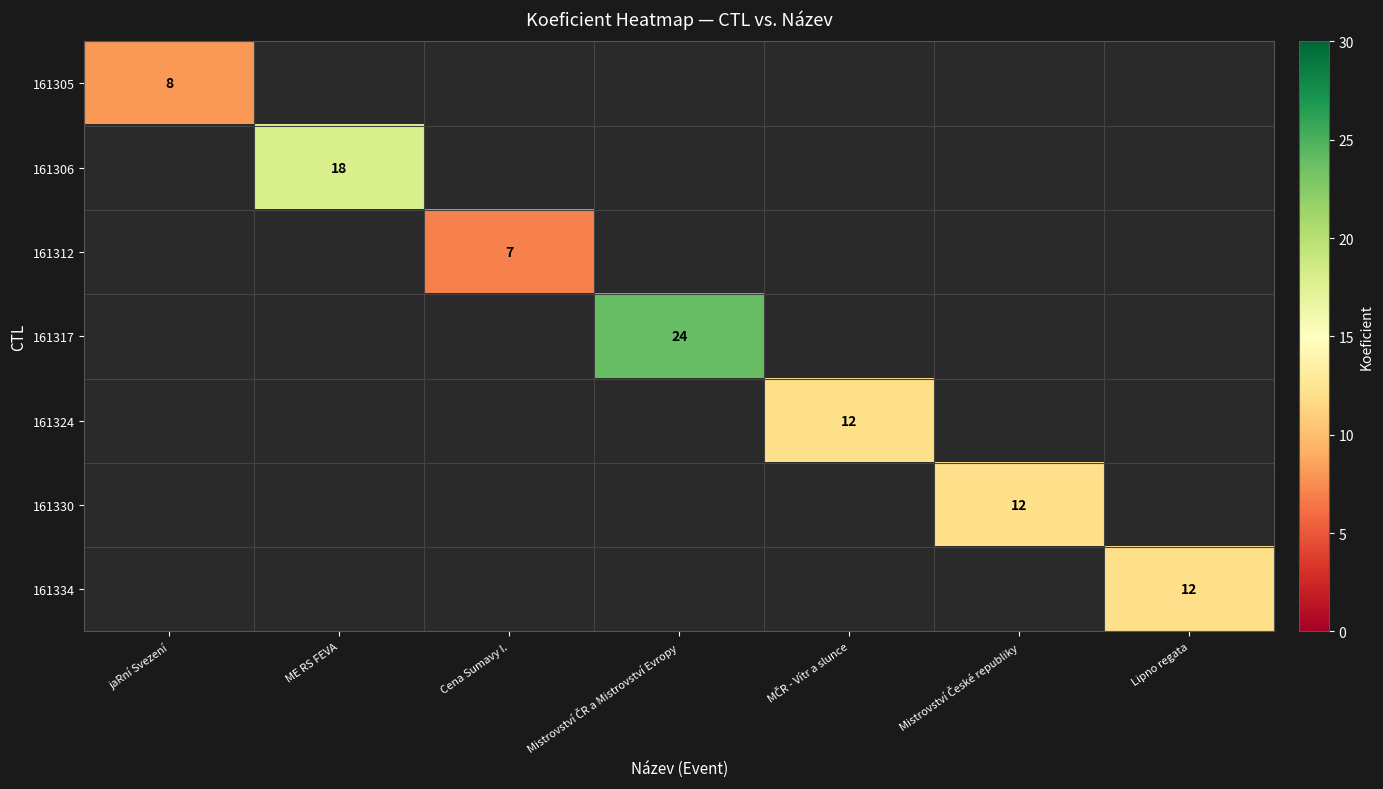

The value of 161312 at Cena Sumavy I. is 7. True or false?

True